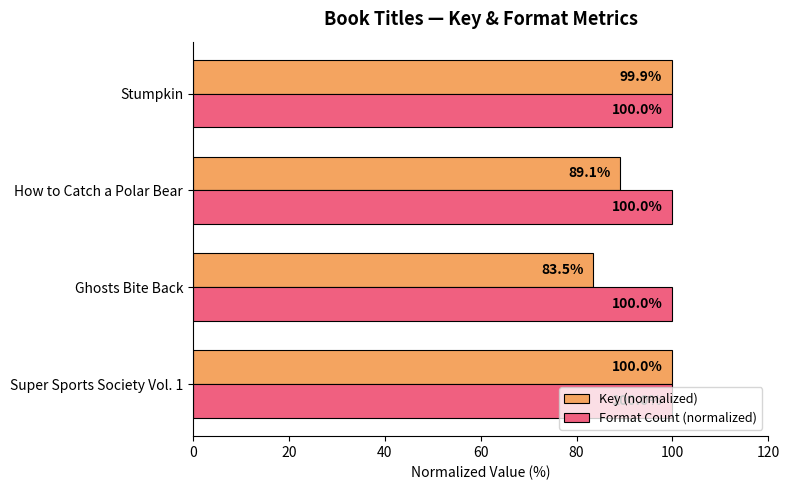

Read the Format Count (normalized) value at Ghosts Bite Back.

100.0